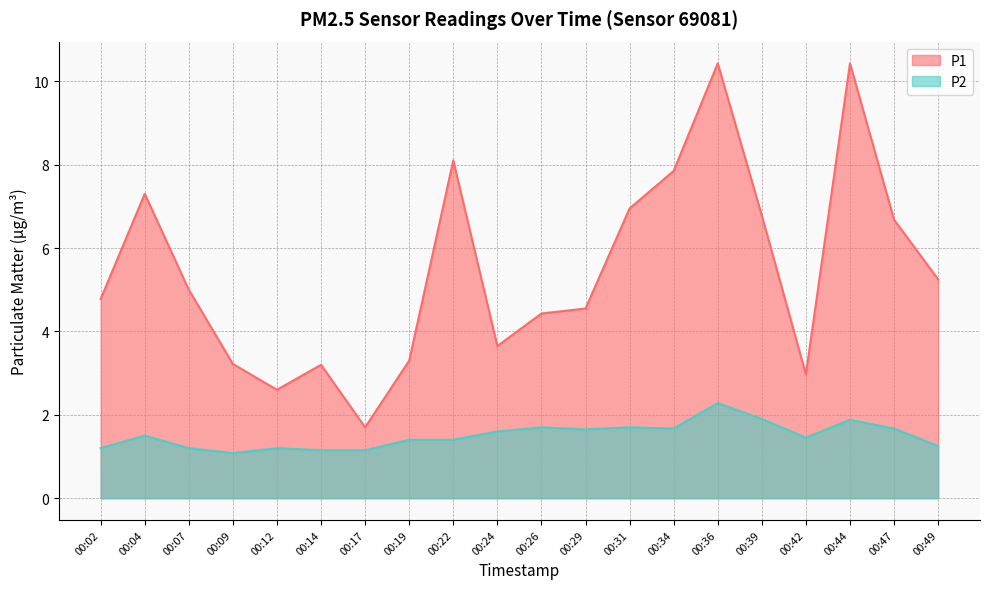

Between 00:29 and 00:34, which is larger?

00:34